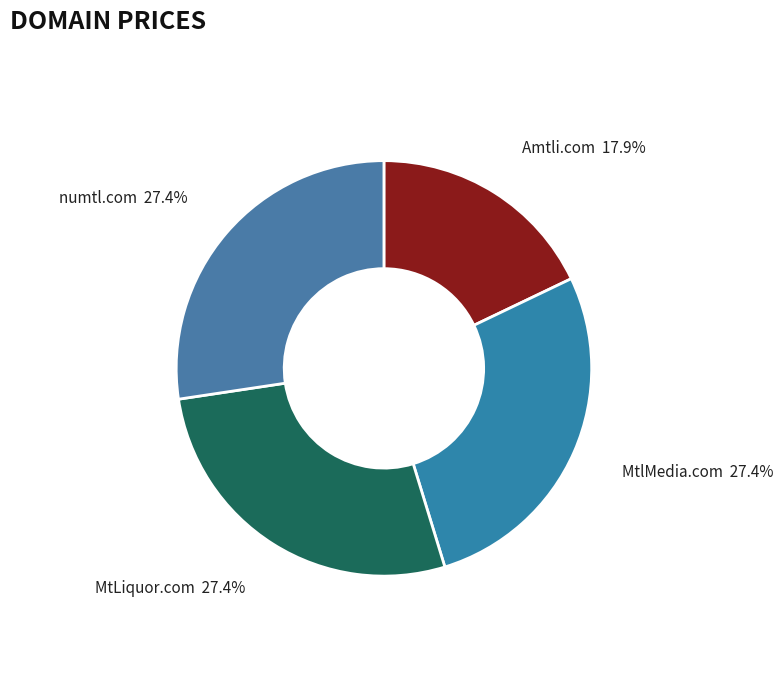

To the nearest percent, what is the difference between the largest and smallest slice percentages?

9%